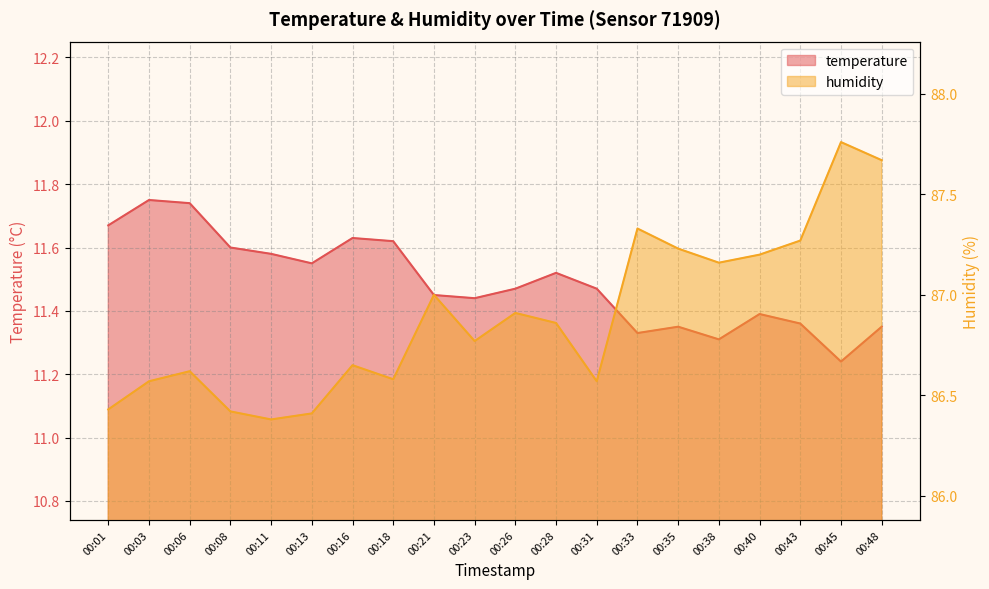

What are all the series names shown in the legend?

temperature, humidity